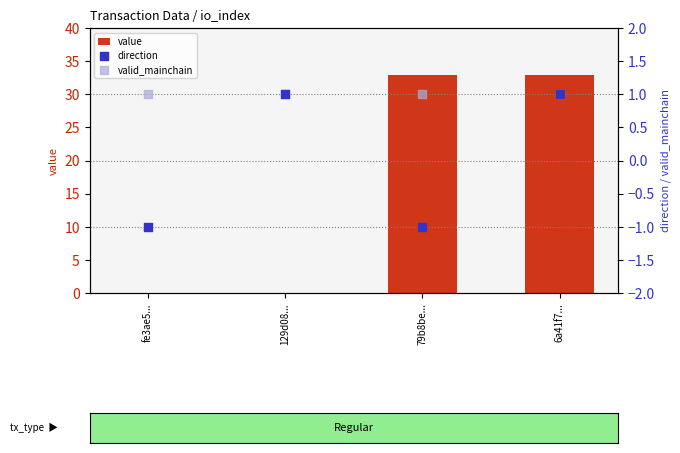

At how many categories does at least one series exceed 12?

2